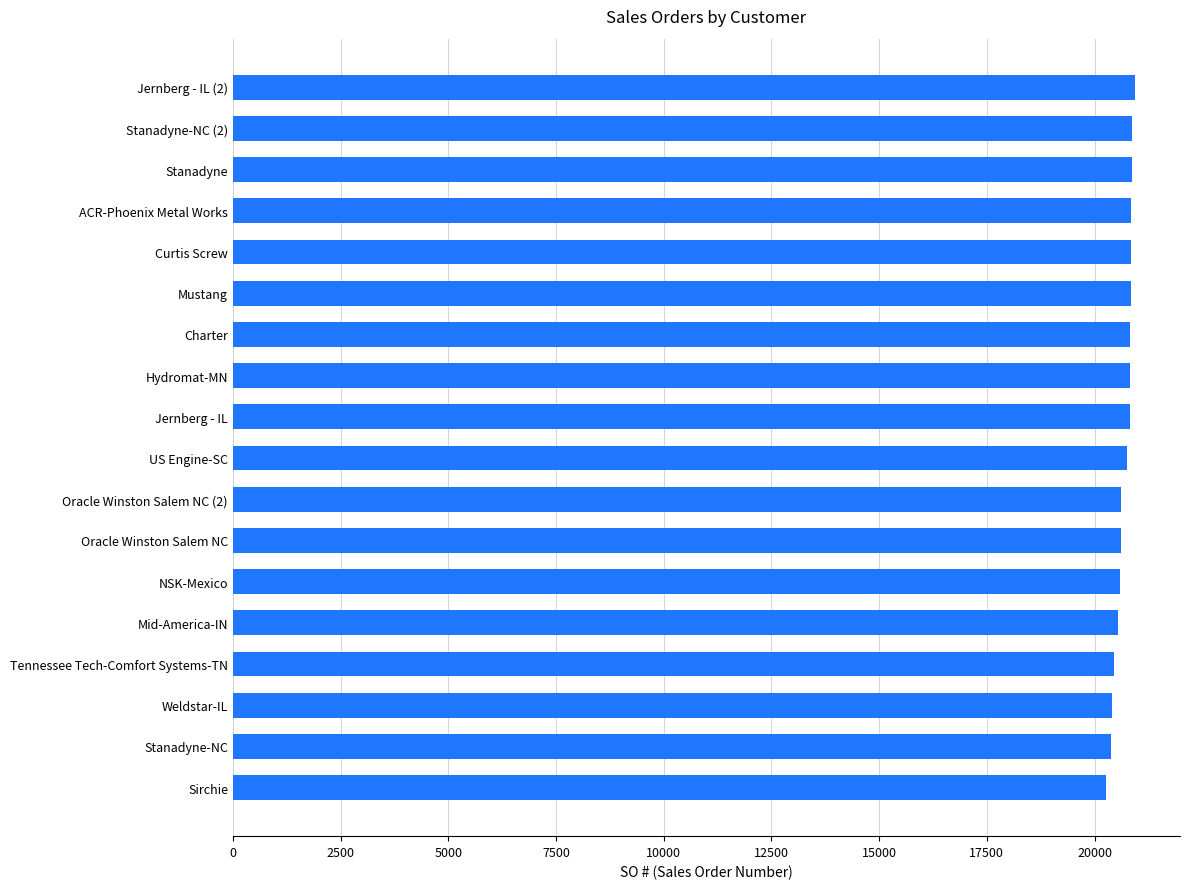

What is the difference between the maximum and minimum values?

662